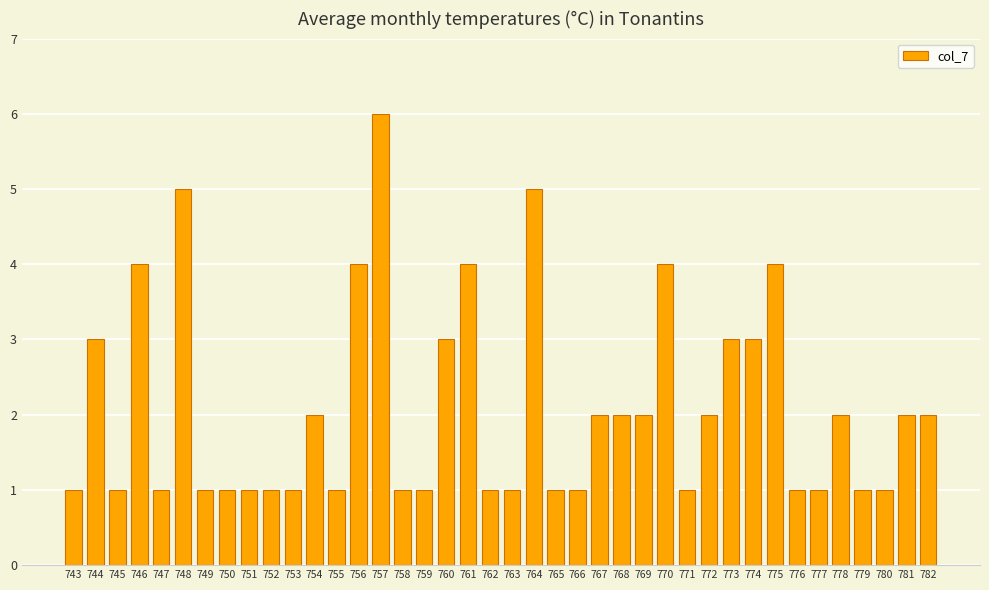

What is the difference between the second highest and second lowest values?

4